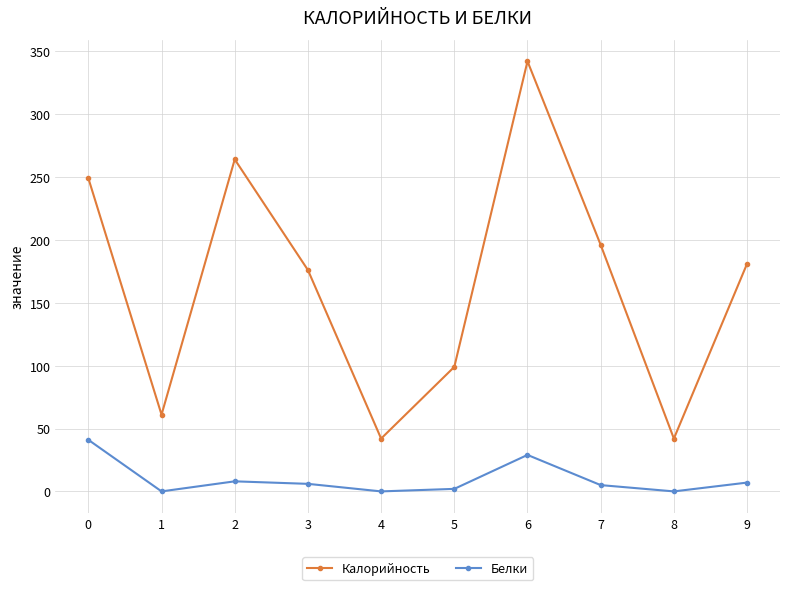

At 7, list the series in order from smallest to largest.

Белки, Калорийность